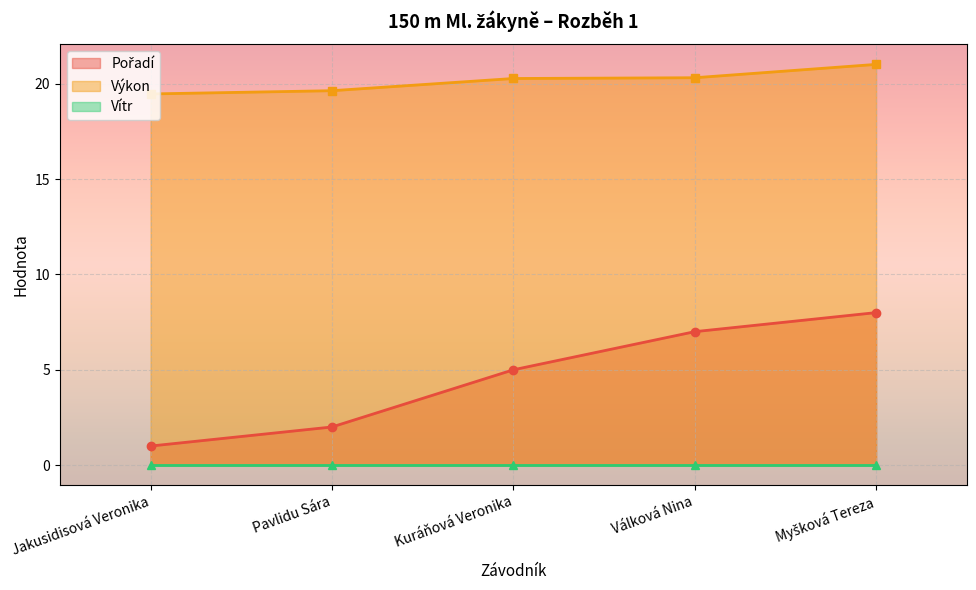

Is it true that Pořadí equals 1.0 at Jakusidisová Veronika?

True